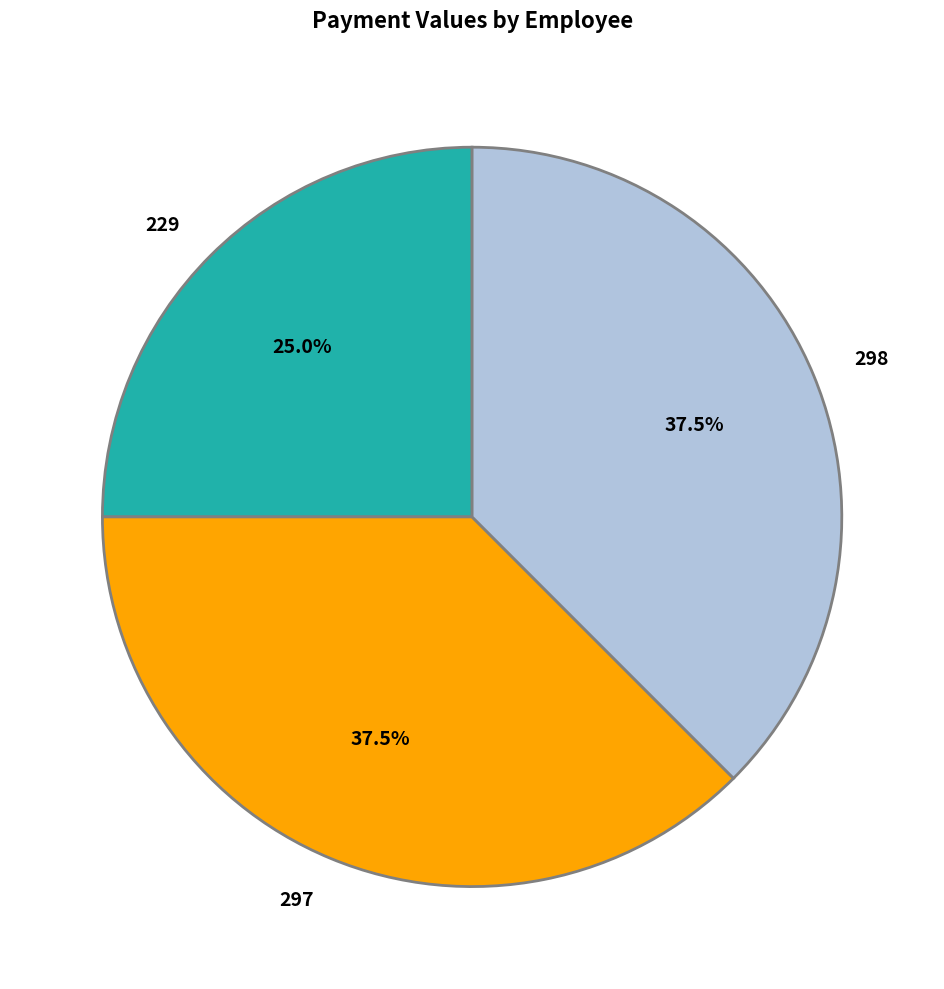

What portion of the pie excludes 297?

62.5%